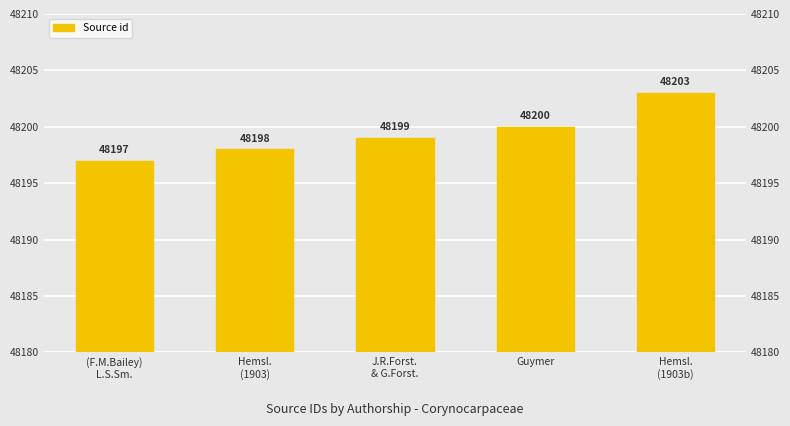

Reading left to right, list all the values displayed in this chart.

(F.M.Bailey)
L.S.Sm.=48197	Hemsl.
(1903)=48198	J.R.Forst.
& G.Forst.=48199	Guymer=48200	Hemsl.
(1903b)=48203